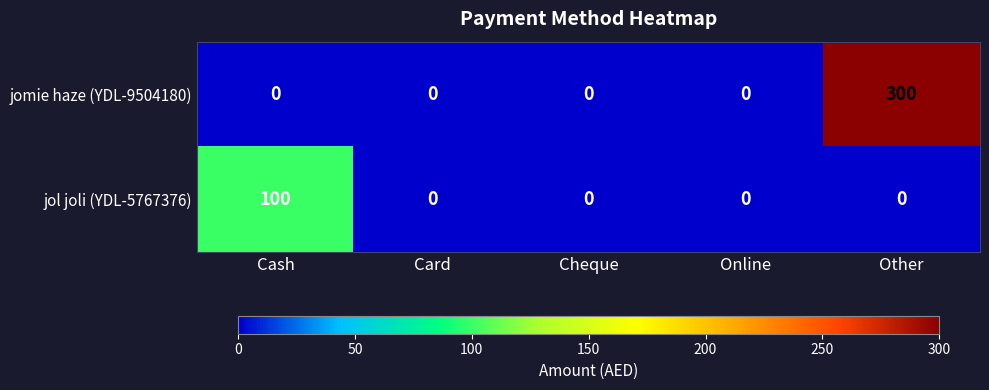

The value of jol joli (YDL-5767376) at Online is 0. True or false?

True